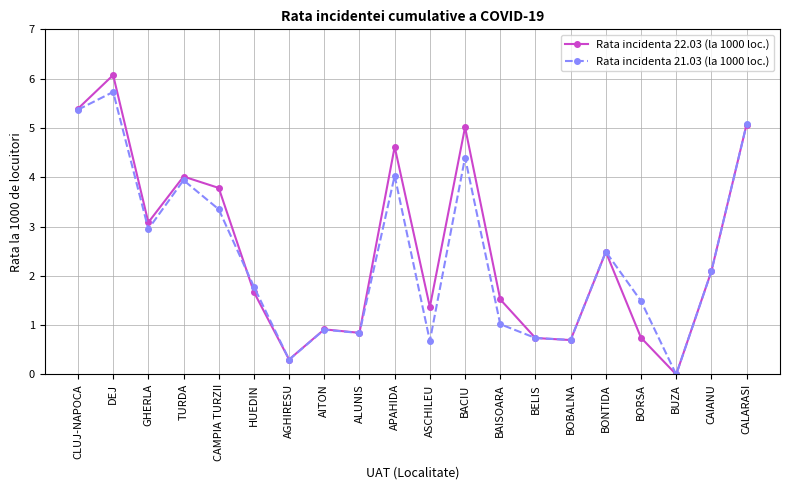

In Rata incidenta 21.03 (la 1000 loc.), how many points are lower than both neighbors (excluding endpoints)?

6